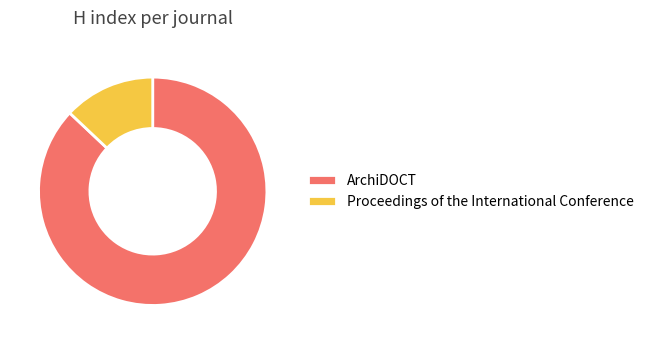

Which category has the biggest portion of the pie?

ArchiDOCT